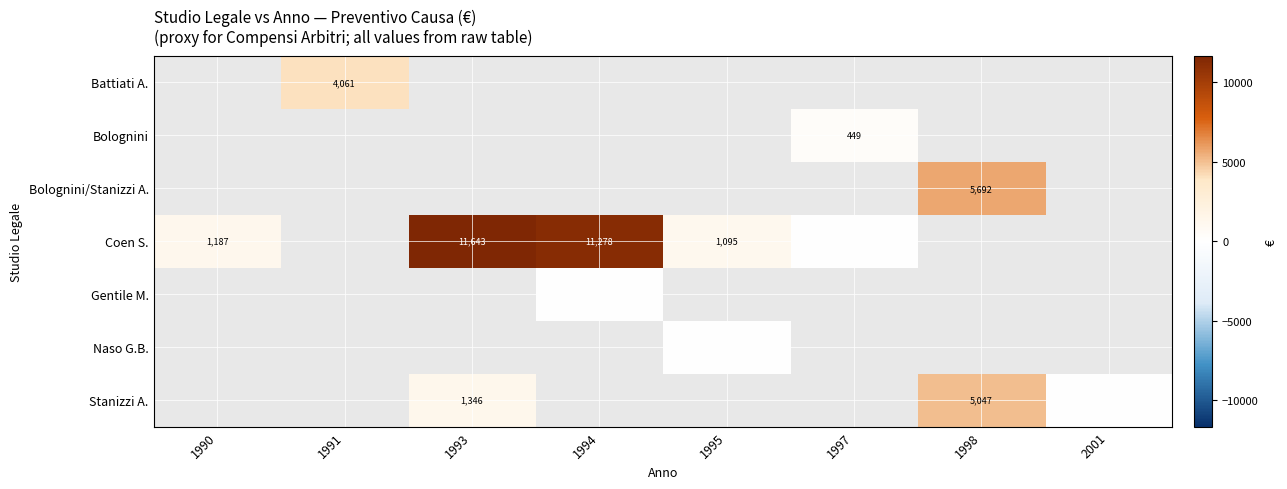

What is the sum of the Coen S. values at 1994 and 1990?

12465.0